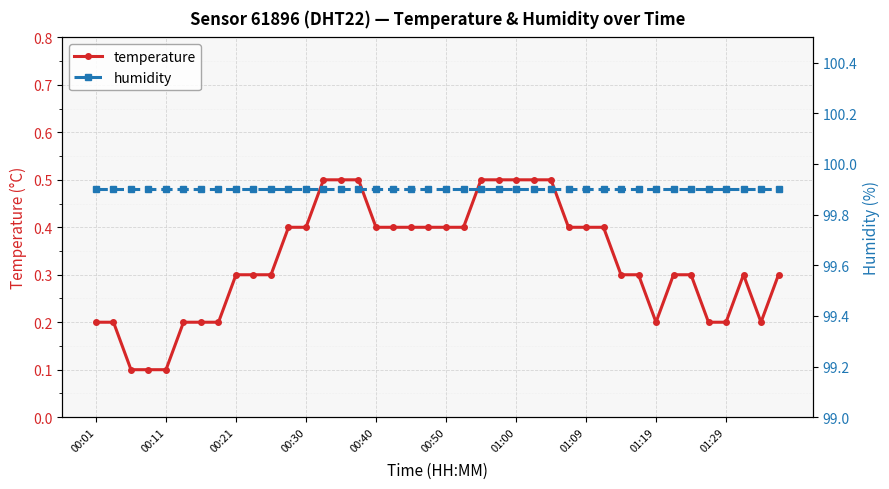

The value of temperature at 00:01 is 0.1. True or false?

False